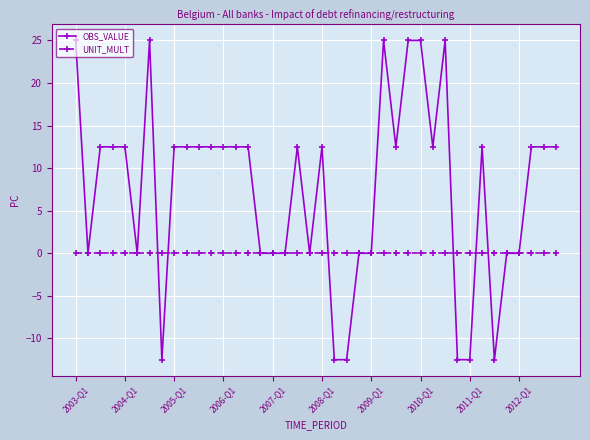

At how many categories does at least one series exceed 1?

24